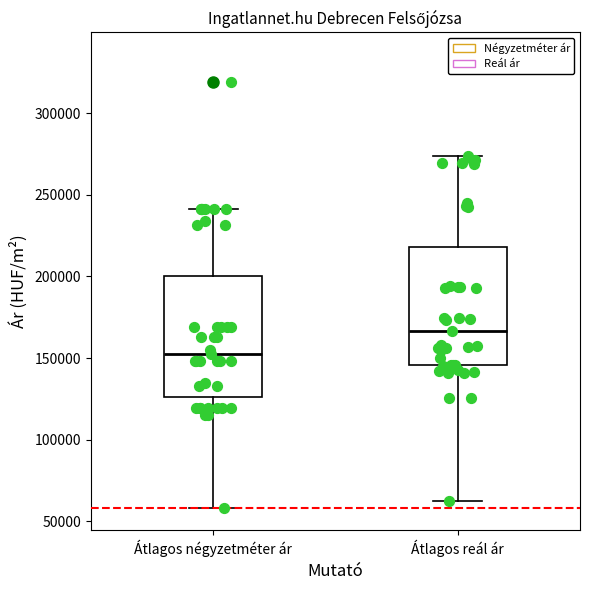

Reading left to right, transcribe this box plot: for each box, give where its median line is, the range the box spans, and where its two whiskers end, as read against the y-axis. The values are not printed on the chart, so give them approximately, as read against the axis.

Átlagos négyzetméter ár: median 150000, box 125000 to 200000, whiskers 60000 to 240000
Átlagos reál ár: median 165000, box 145000 to 220000, whiskers 65000 to 275000